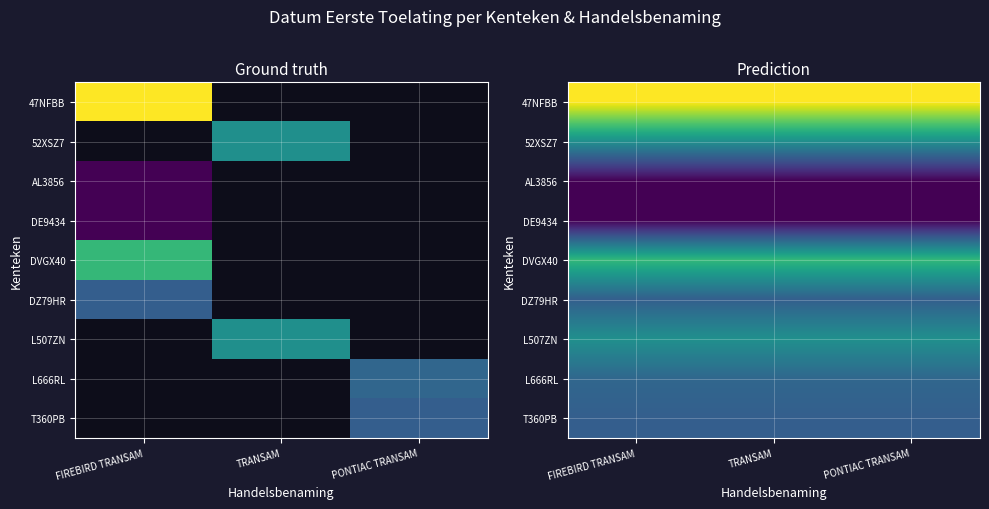

Which category has the highest value in the DVGX40 series?

FIREBIRD TRANSAM